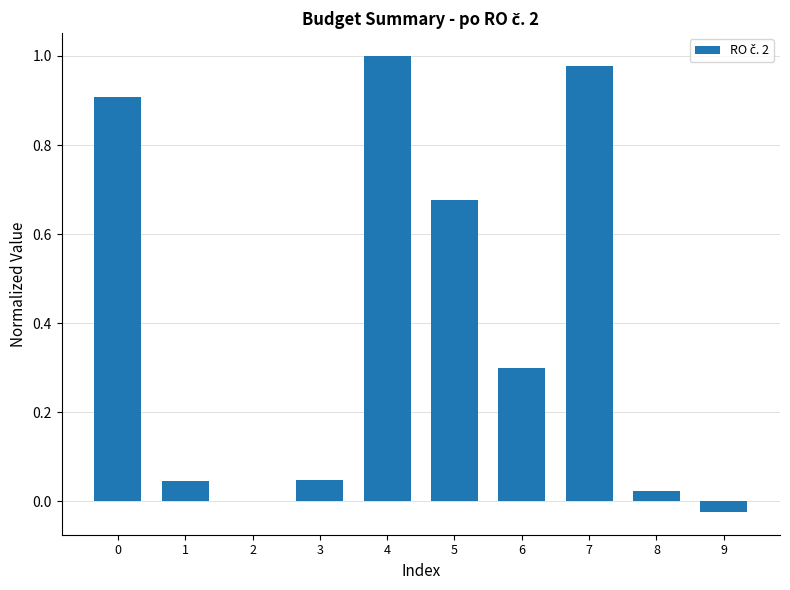

Read the value at 6.

0.3